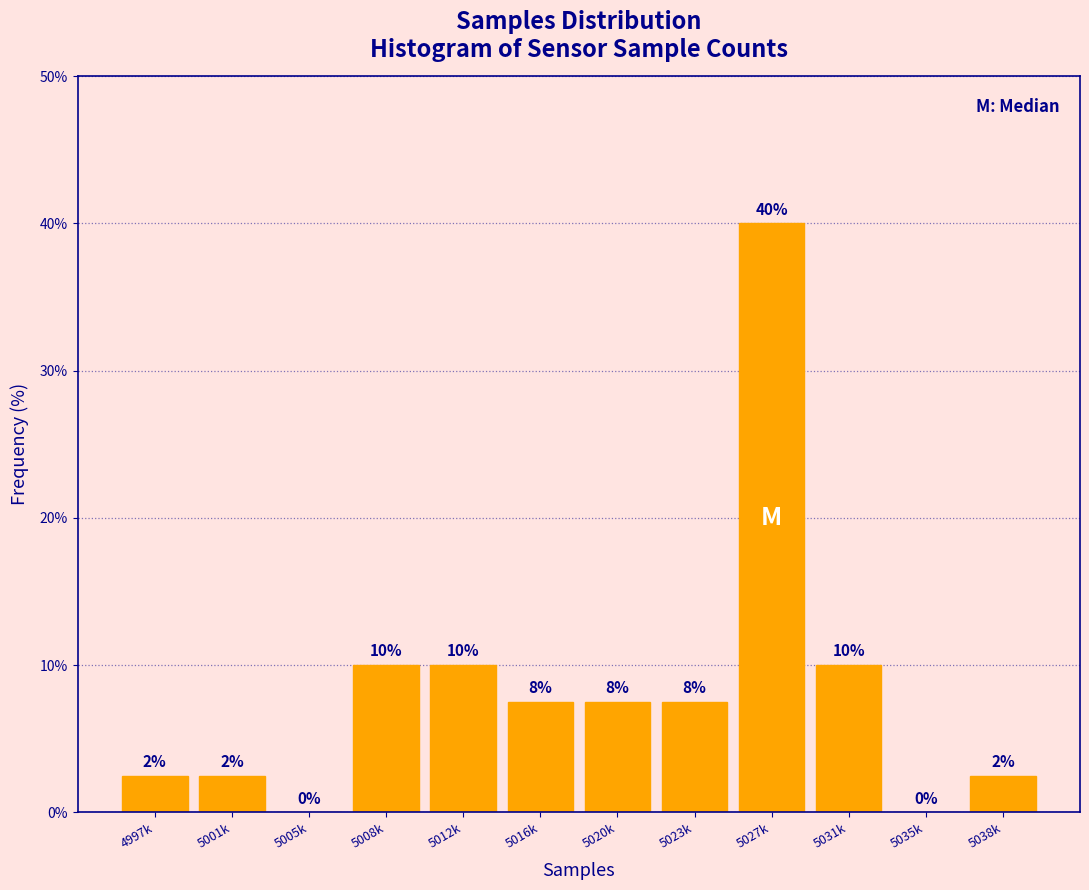

What is the greatest value displayed?

40.0